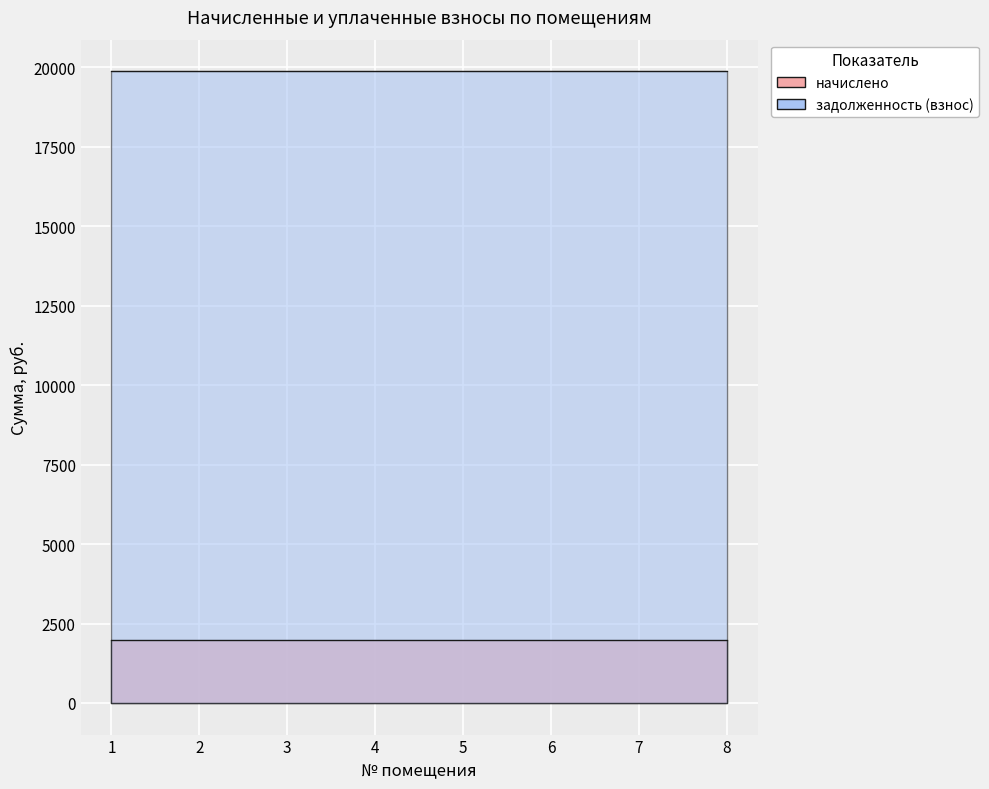

What is the spread (max minus min) of values at 7?

17906.3